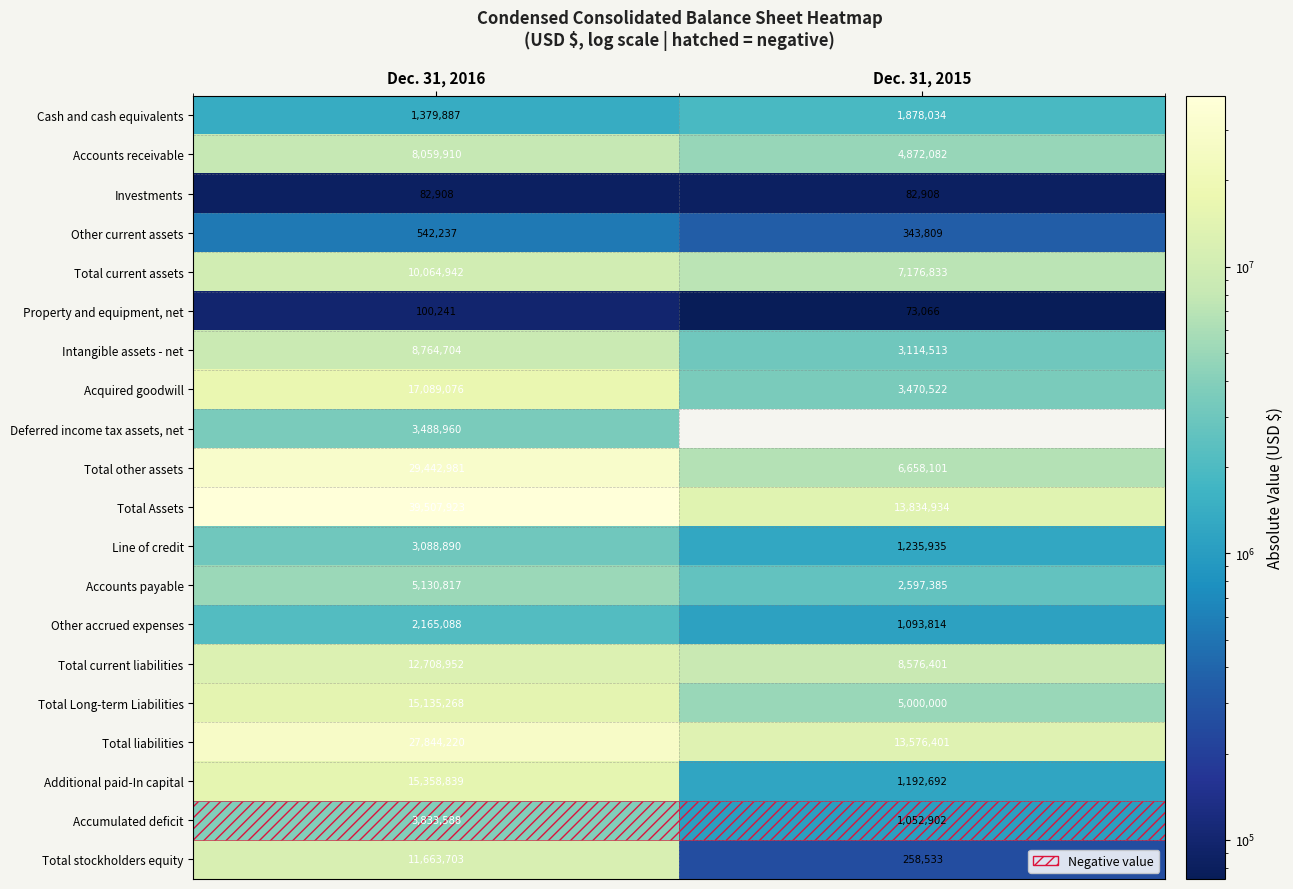

Between Dec. 31, 2015 and Dec. 31, 2016, which is larger?

Dec. 31, 2015